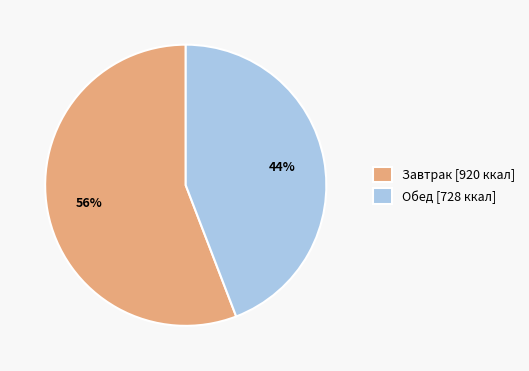

What is the majority slice?

Завтрак